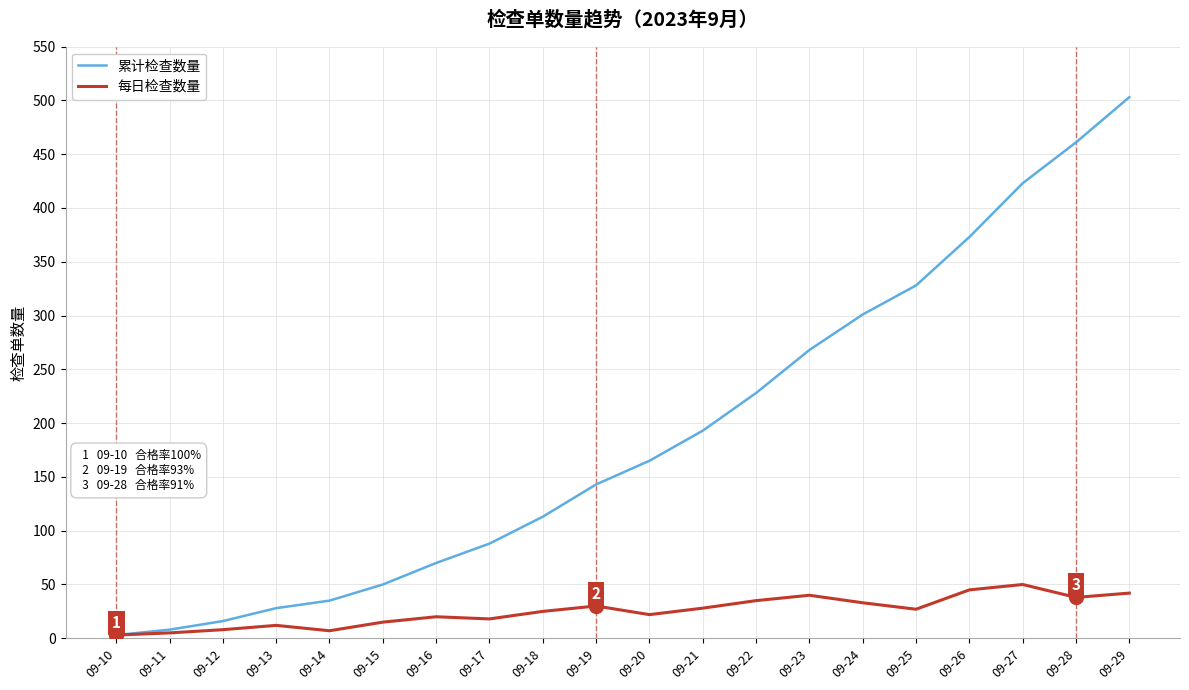

What is the maximum value for 累计检查数量?

503